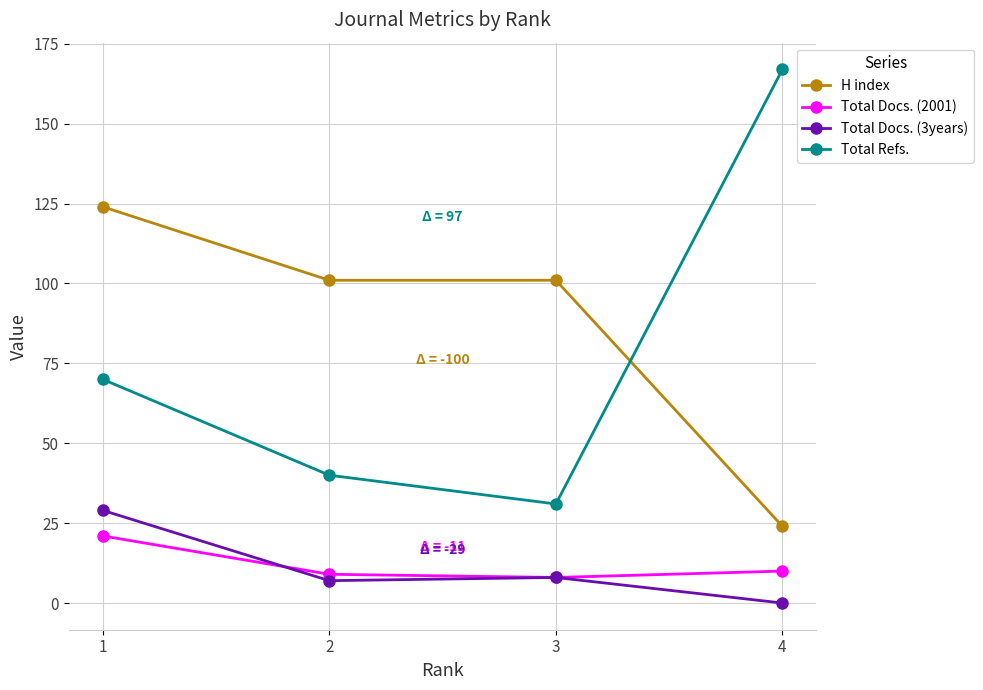

Reading left to right, extract all data points from this chart.

H index: 124	101	101	24
Total Docs. (2001): 21	9	8	10
Total Docs. (3years): 29	7	8	0
Total Refs.: 70	40	31	167